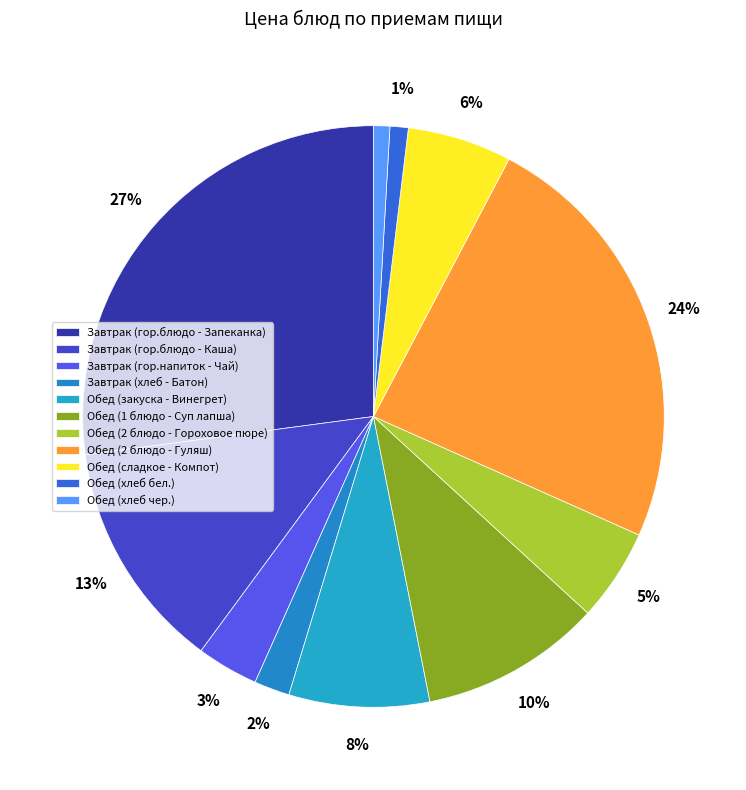

Is it true that Завтрак (гор.напиток - Чай) is 1% of the pie?

False